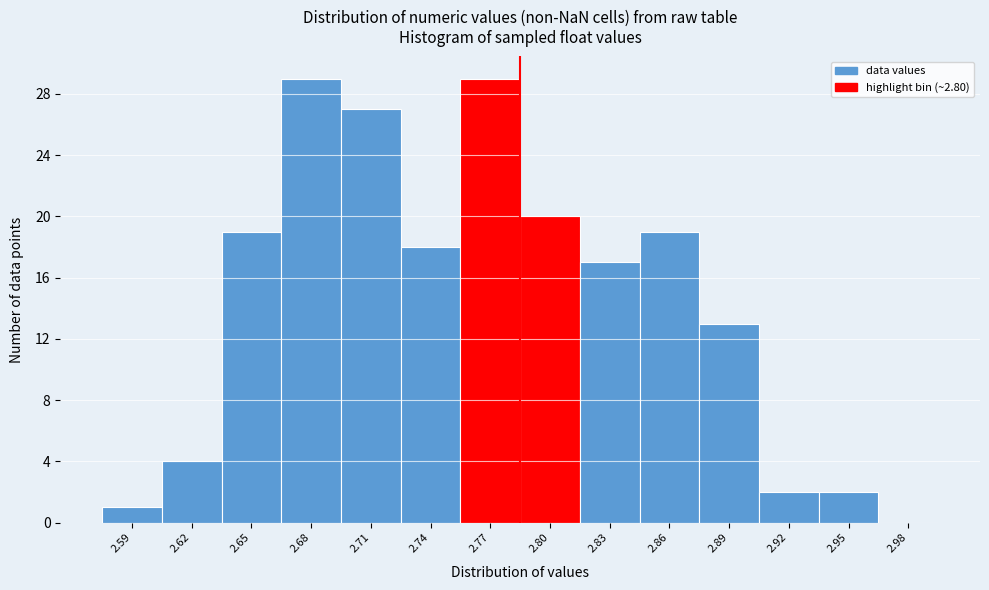

Reading left to right, extract all data points from this chart.

2.59=1	2.62=4	2.65=19	2.68=29	2.71=27	2.74=18	2.77=29	2.80=20	2.83=17	2.86=19	2.89=13	2.92=2	2.95=2	2.98=0